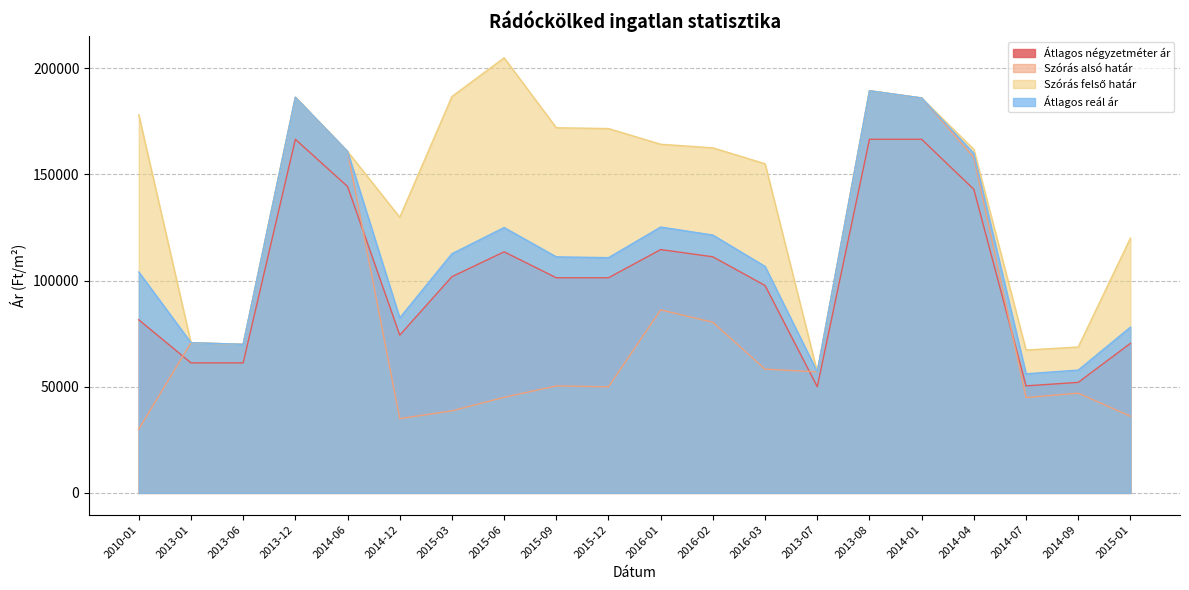

Reading left to right, list all the values displayed in this chart.

Átlagos négyzetméter ár: 81545	61250	61250	166555	144333	74291	101840	113550	101333	101333	114611	111201	97677	50000	166555	166555	142999	50416	52055	70433
Szórás alsó határ: 30017	70747	69980	186348	160834	35002	38631	45033	50371	49987	86230	80351	58284	57023	189413	186019	158027	44900	46973	36119
Szórás felső határ: 178077	70747	69980	186348	160834	129820	186691	204947	171993	171609	164216	162523	155052	57023	189413	186019	161797	67290	68719	120027
Átlagos reál ár: 104047	70747	69980	186348	160834	82411	112661	124990	111182	110798	125223	121437	106668	57023	189413	186019	159912	56095	57846	78073